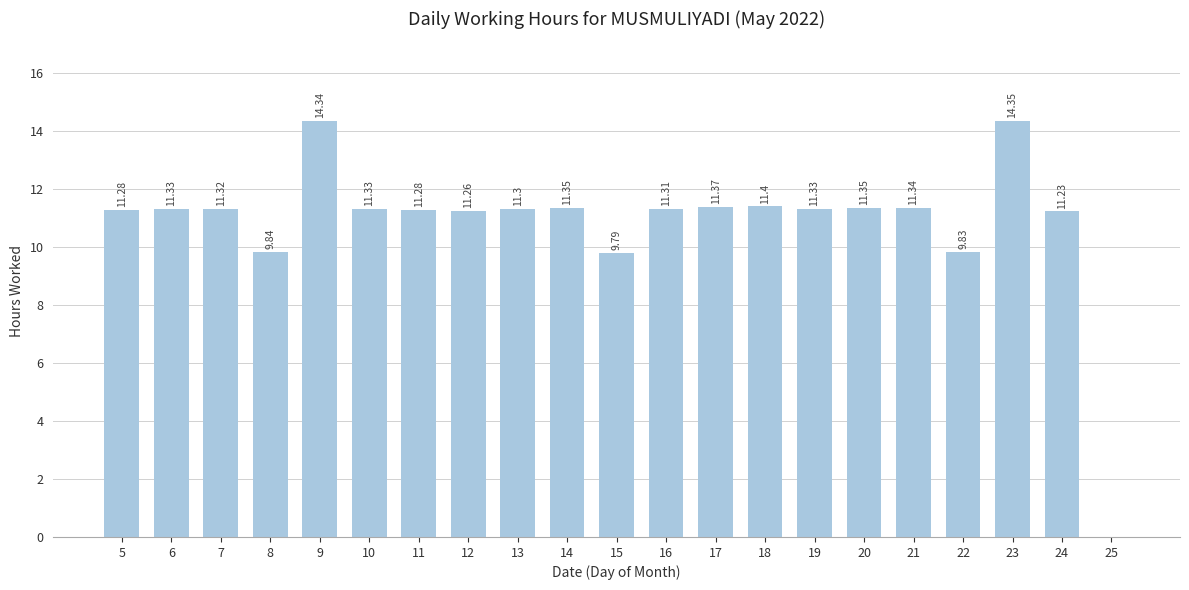

Between 6 and 7, which is larger?

6